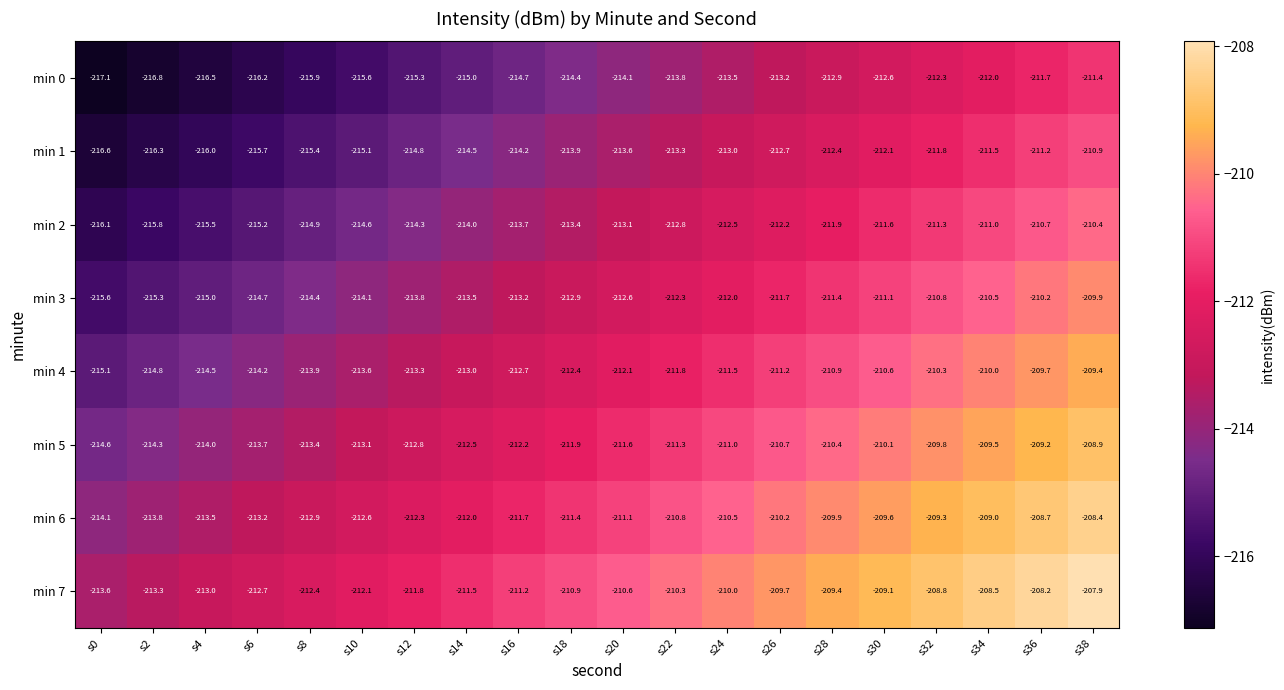

At which label is min 3 closest to -212?

s24